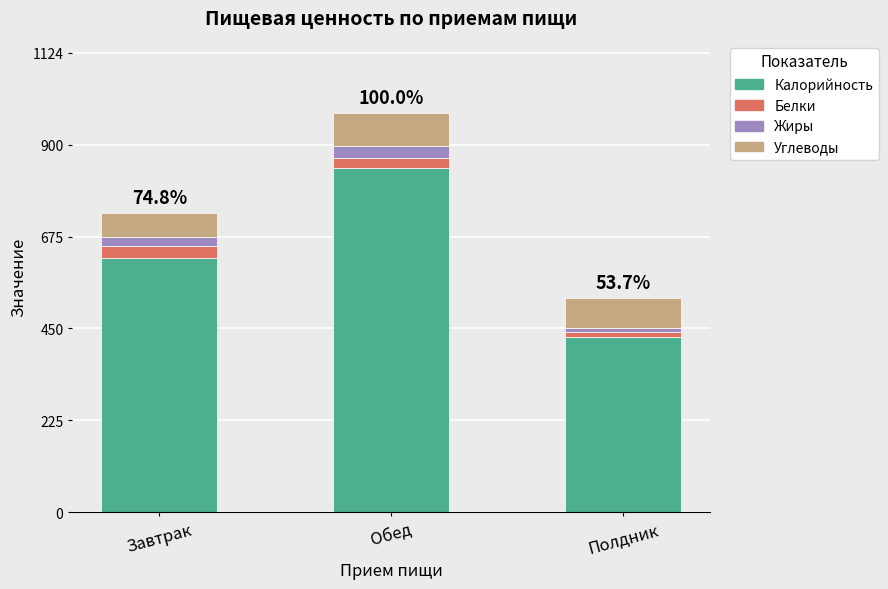

What is the total value across all series at Обед?

977.7